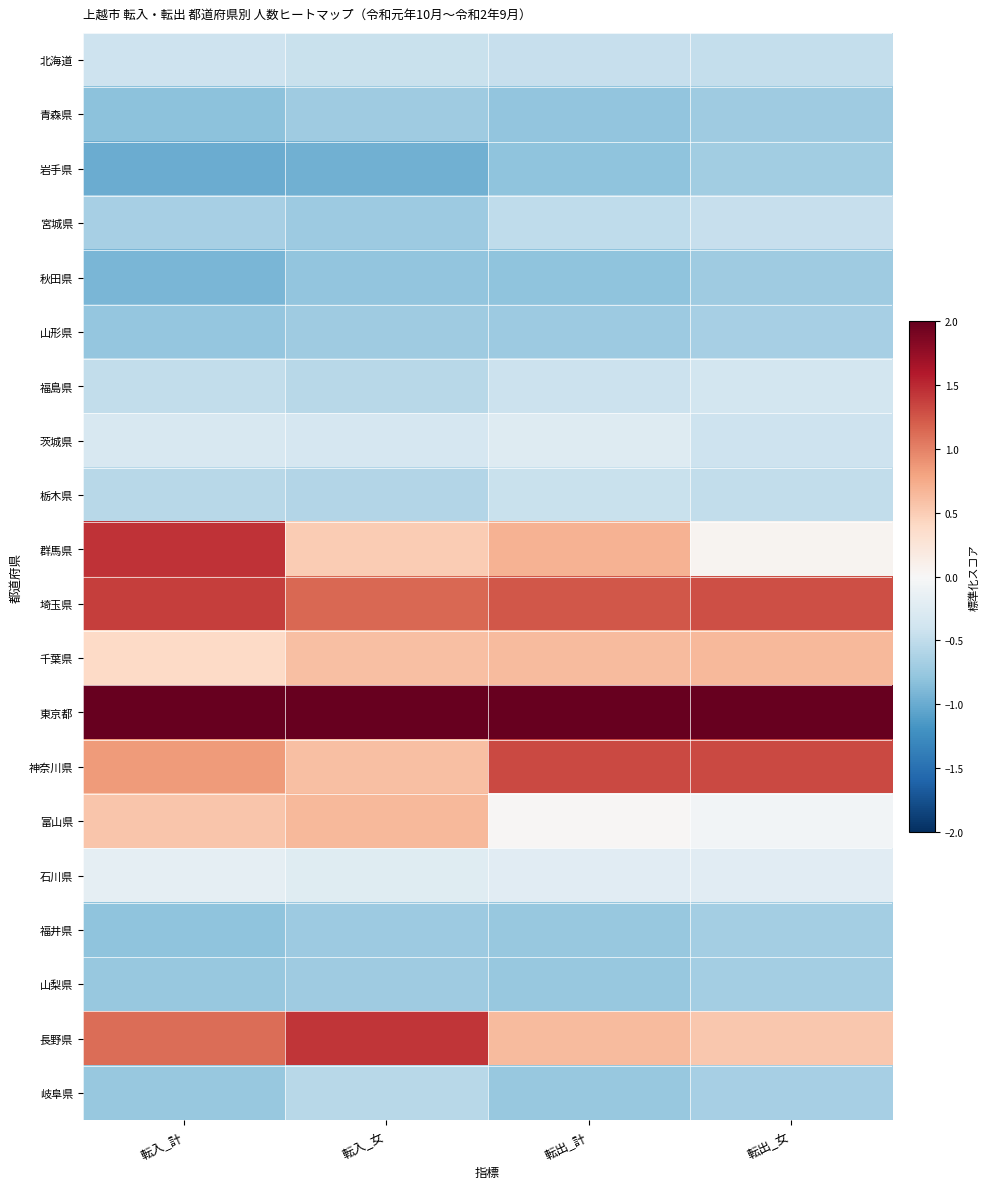

Reading left to right, what are all the values shown in this chart?

北海道: 転入_計=-0.4	転入_女=-0.4	転出_計=-0.5	転出_女=-0.5
青森県: 転入_計=-0.8	転入_女=-0.7	転出_計=-0.8	転出_女=-0.7
岩手県: 転入_計=-1.0	転入_女=-1.0	転出_計=-0.8	転出_女=-0.7
宮城県: 転入_計=-0.7	転入_女=-0.7	転出_計=-0.5	転出_女=-0.5
秋田県: 転入_計=-0.9	転入_女=-0.8	転出_計=-0.8	転出_女=-0.7
山形県: 転入_計=-0.8	転入_女=-0.7	転出_計=-0.7	転出_女=-0.7
福島県: 転入_計=-0.5	転入_女=-0.6	転出_計=-0.4	転出_女=-0.4
茨城県: 転入_計=-0.3	転入_女=-0.3	転出_計=-0.3	転出_女=-0.4
栃木県: 転入_計=-0.6	転入_女=-0.6	転出_計=-0.4	転出_女=-0.5
群馬県: 転入_計=1.4	転入_女=0.5	転出_計=0.7	転出_女=0.1
埼玉県: 転入_計=1.4	転入_女=1.1	転出_計=1.2	転出_女=1.3
千葉県: 転入_計=0.4	転入_女=0.6	転出_計=0.6	転出_女=0.6
東京都: 転入_計=2.0	転入_女=2.0	転出_計=2.0	転出_女=2.0
神奈川県: 転入_計=0.9	転入_女=0.6	転出_計=1.3	転出_女=1.3
富山県: 転入_計=0.5	転入_女=0.7	転出_計=0.0	転出_女=-0.1
石川県: 転入_計=-0.2	転入_女=-0.2	転出_計=-0.2	転出_女=-0.2
福井県: 転入_計=-0.8	転入_女=-0.7	転出_計=-0.8	転出_女=-0.7
山梨県: 転入_計=-0.8	転入_女=-0.7	転出_計=-0.8	転出_女=-0.7
長野県: 転入_計=1.1	転入_女=1.4	転出_計=0.6	転出_女=0.5
岐阜県: 転入_計=-0.8	転入_女=-0.6	転出_計=-0.8	転出_女=-0.7